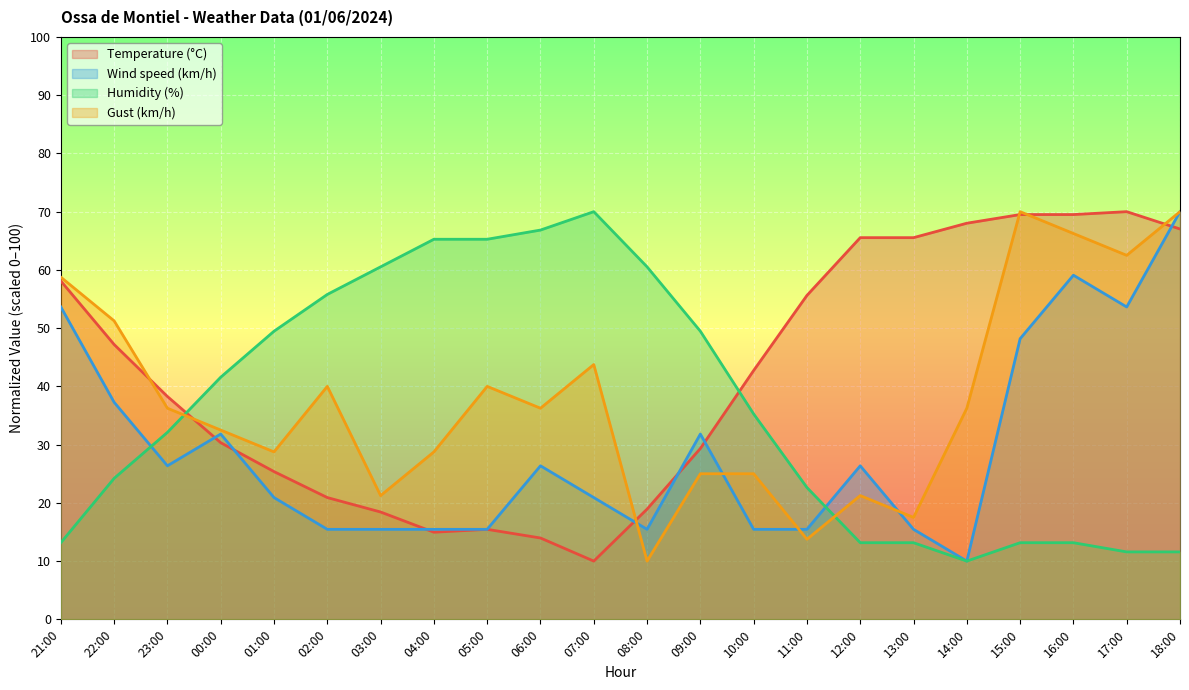

How many values in the Temperature (°C) series exceed 42?

11